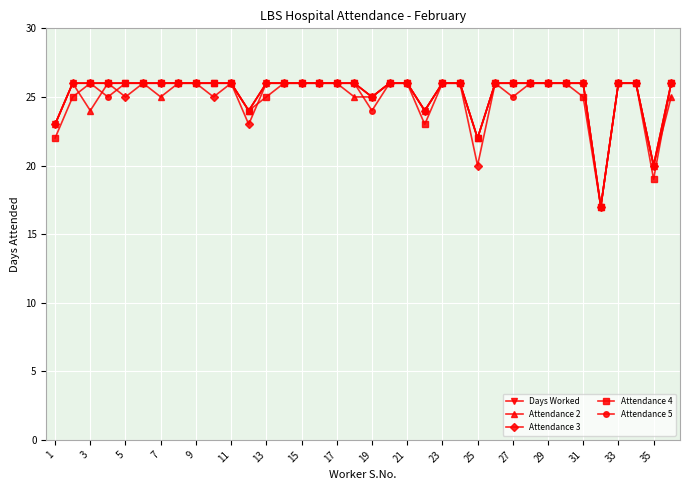

What is the highest value of the Attendance 5 series?

26